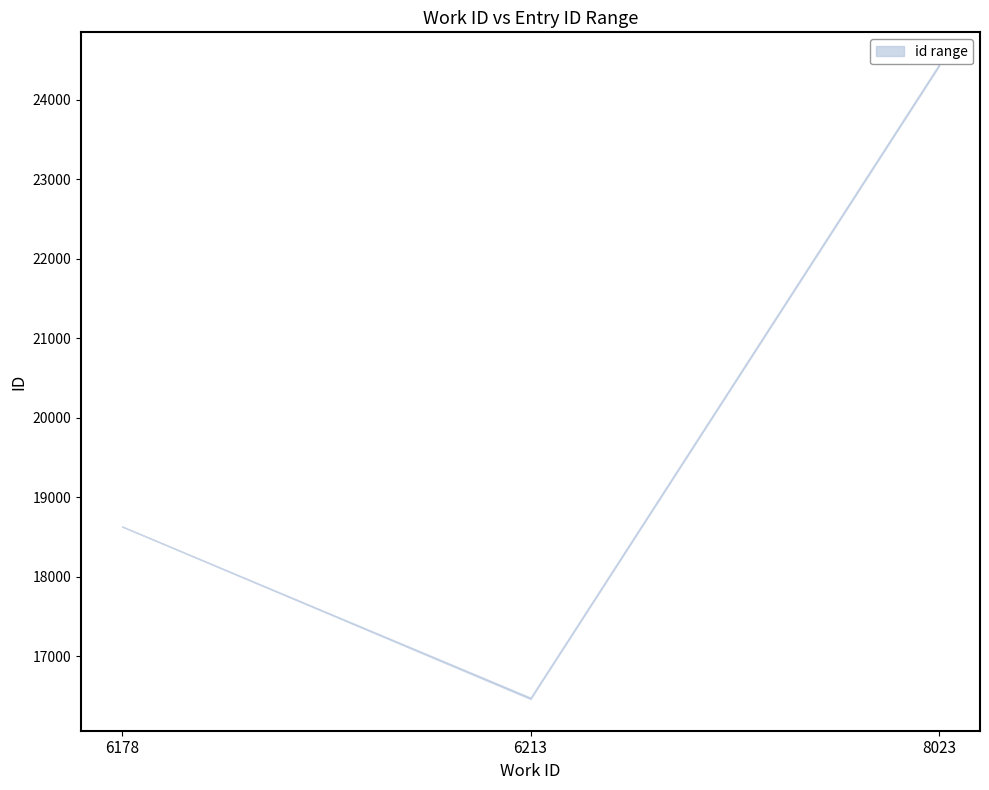

Which has a higher value, 6213 or 6178?

6178